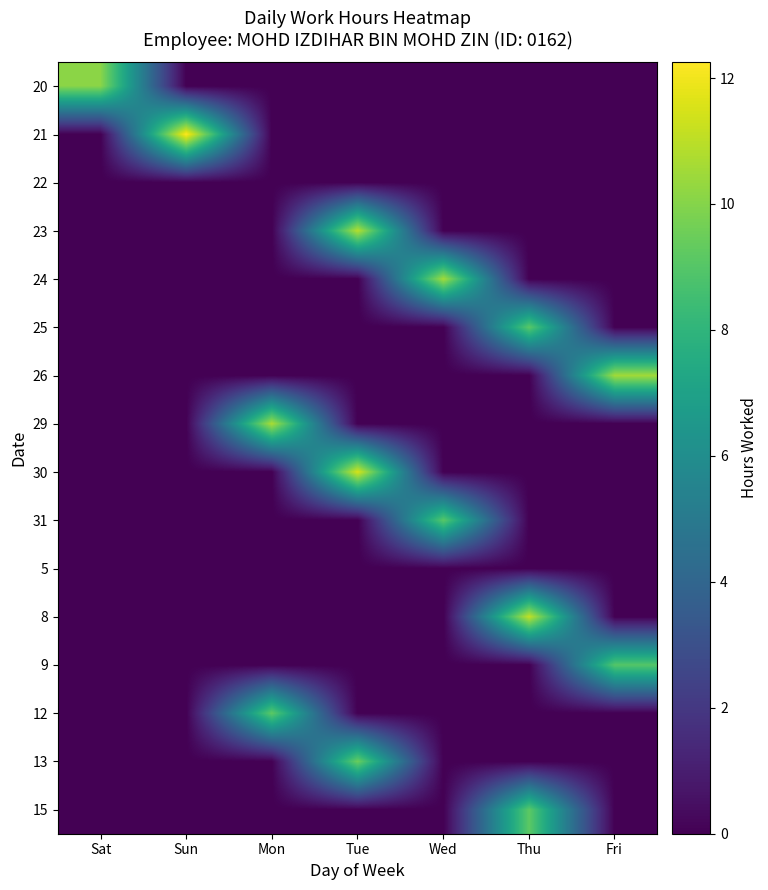

Between Sat and Mon, which series saw the biggest shift?

29